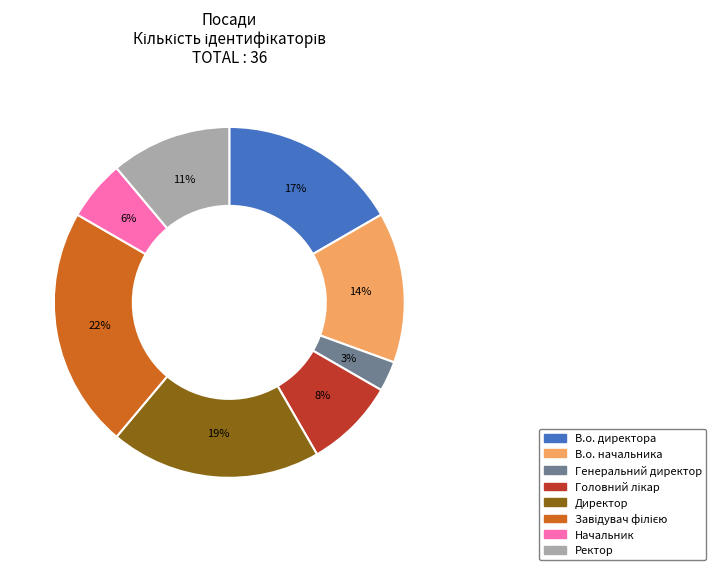

Does Директор account for over 50% of the chart?

No